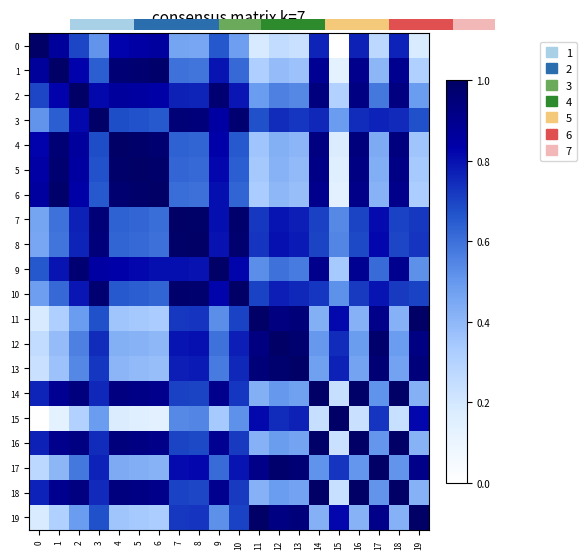

List the labels in order of 13 value, largest first.

13, 12, 17, 11, 19, 8, 7, 15, 10, 3, 9, 2, 14, 18, 16, 4, 5, 6, 1, 0